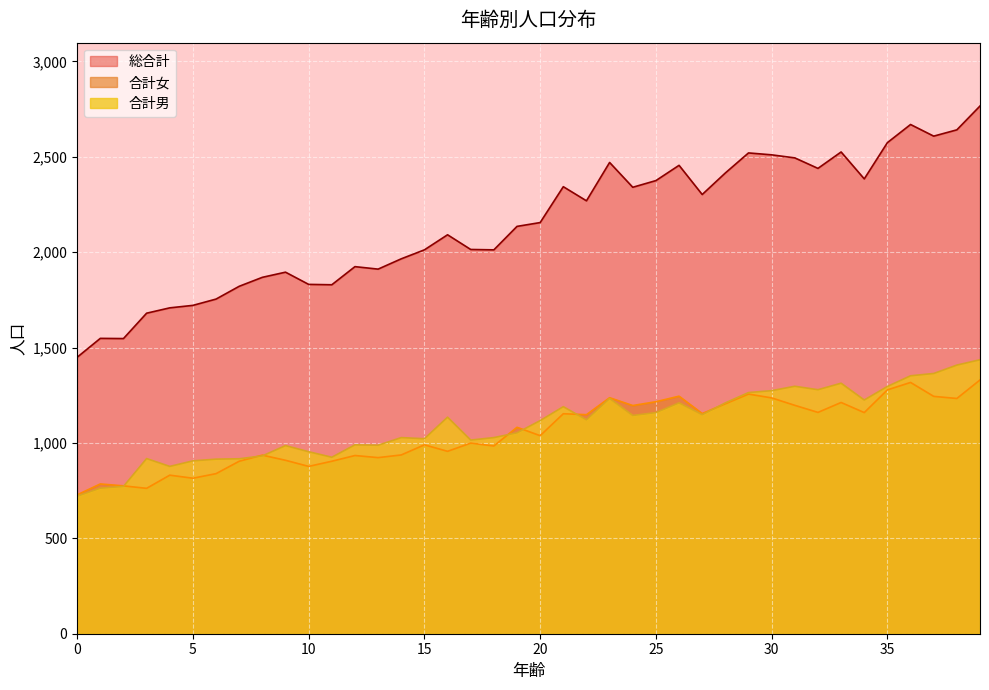

Is the value of 総合計 at 14 greater than the value of 合計女 at 11?

Yes